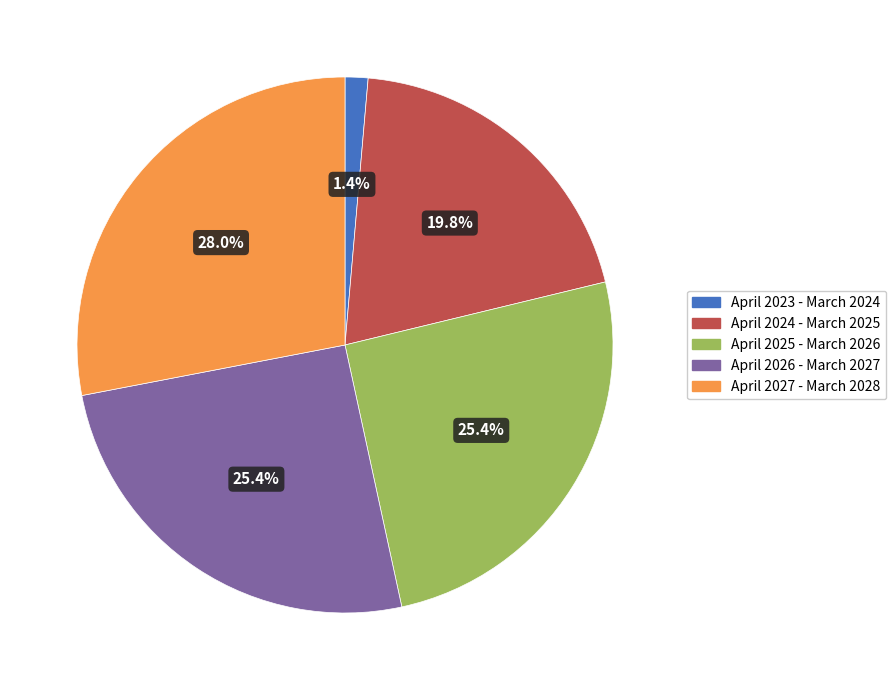

How many segments does this pie chart have?

5